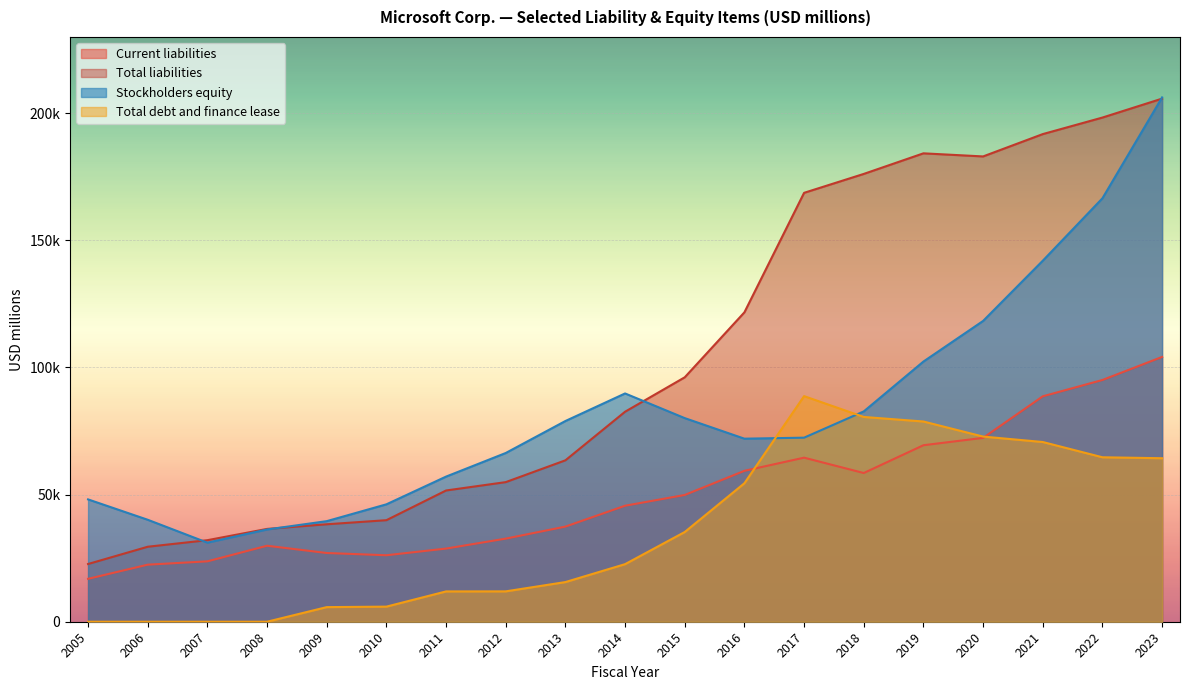

Between 2014 and 2021, which series saw the biggest shift?

Total liabilities